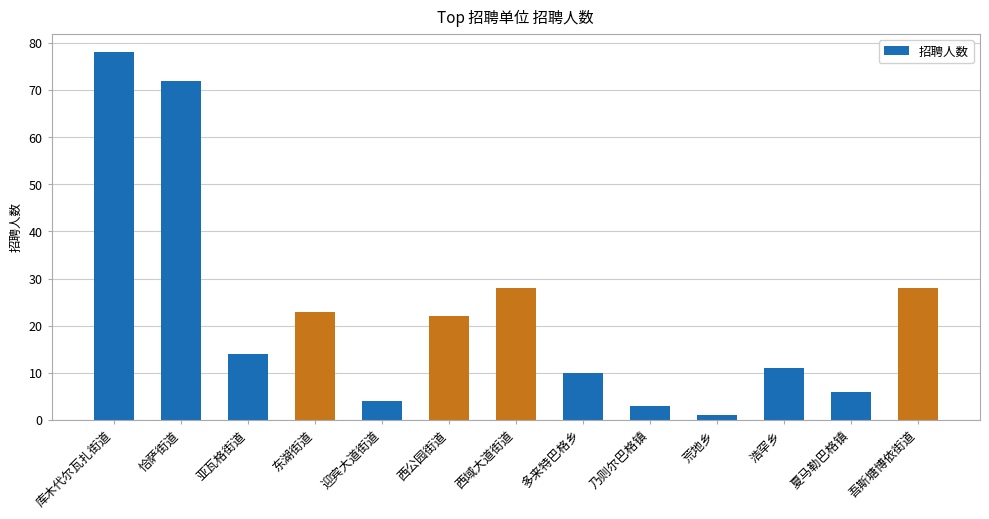

What is the difference between the maximum and minimum values?

77